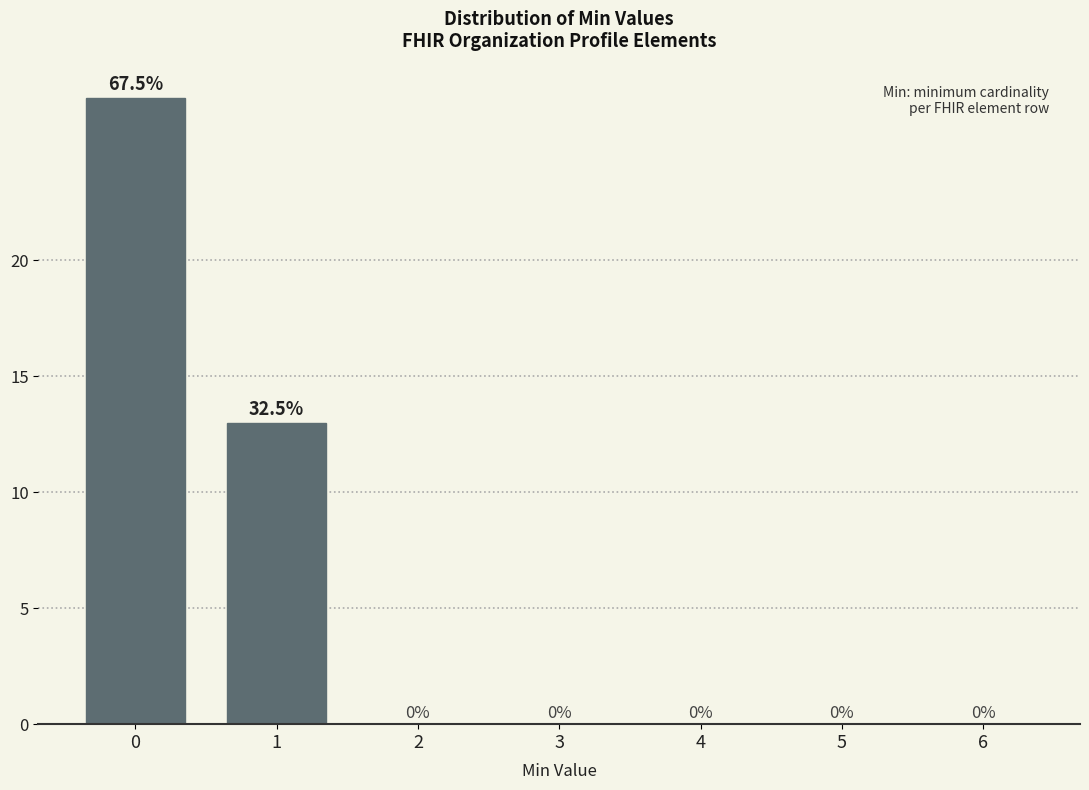

Reading right to left, transcribe all the data shown in this chart.

6=0	5=0	4=0	3=0	2=0	1=13	0=27